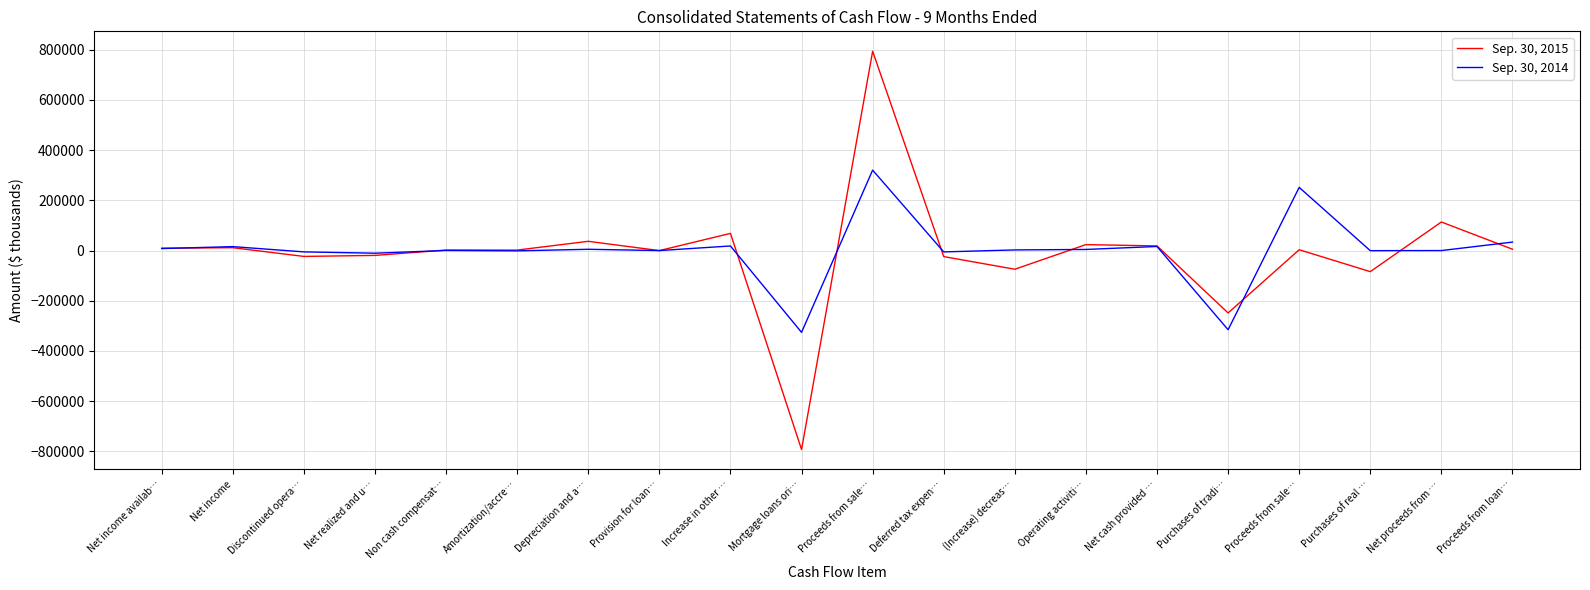

How many data points in Sep. 30, 2014 are less than 2519?

10